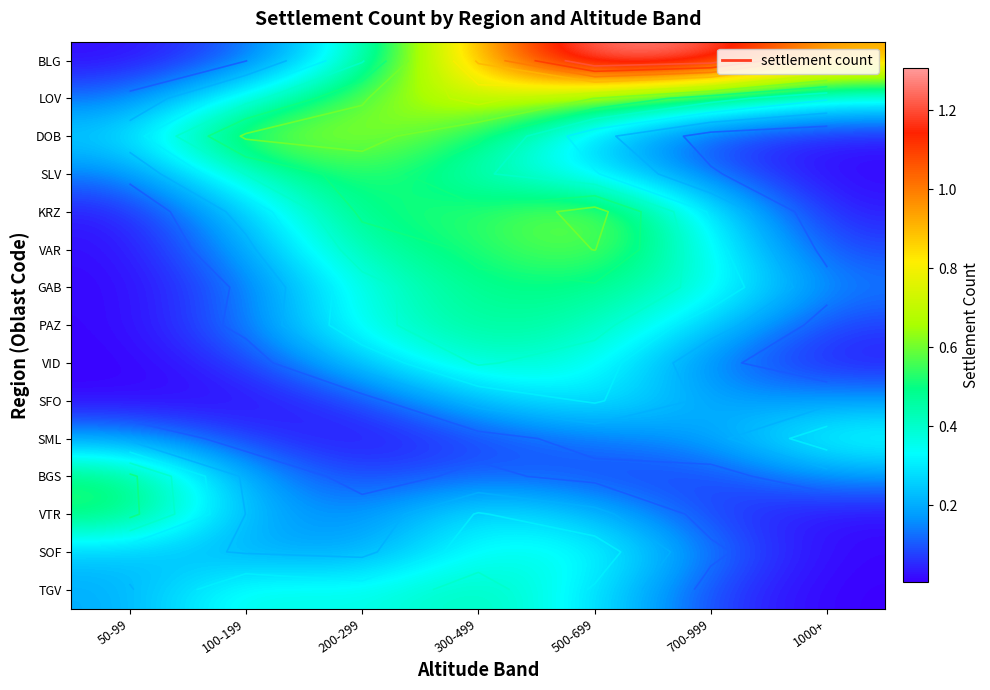

The SLV series shows 0.1 at 50-99. True or false?

True